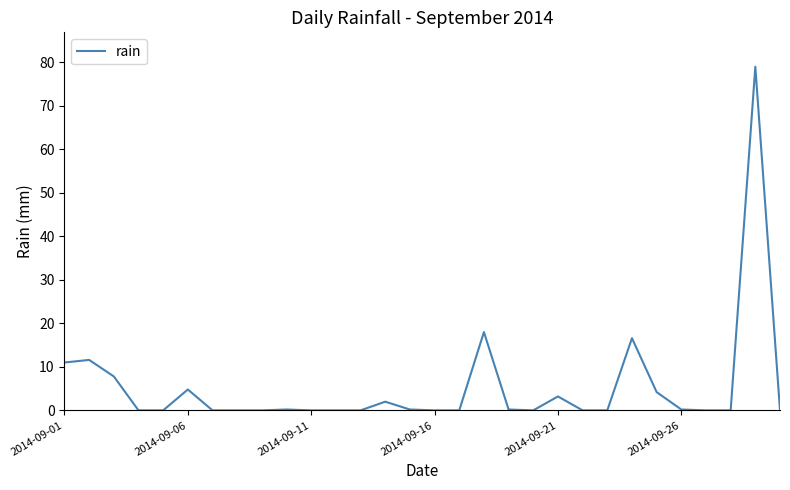

What is the greatest value displayed?

79.0